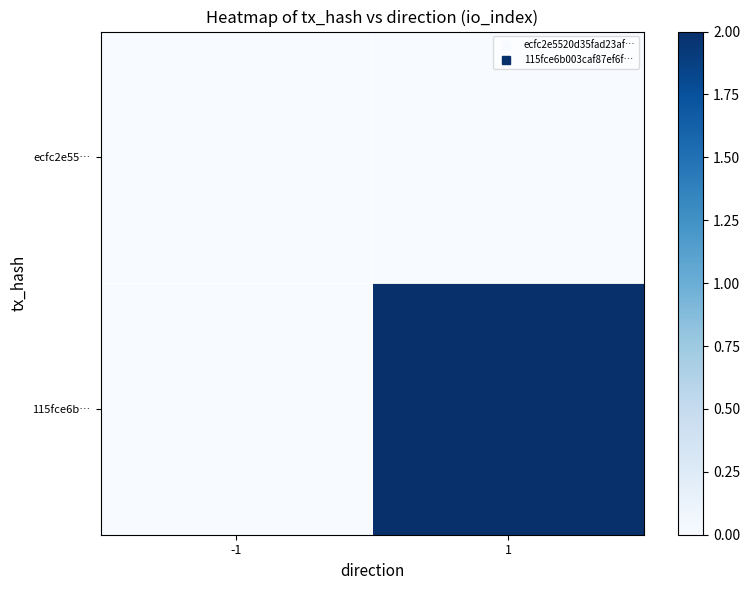

Which series has the largest range (max minus min)?

115fce6b…